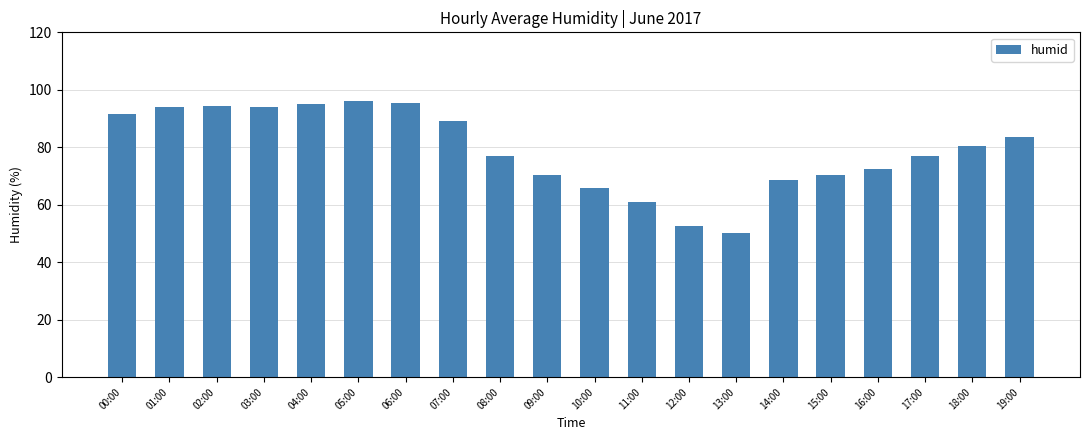

What is the sum of the values at 09:00 and 00:00?

162.0